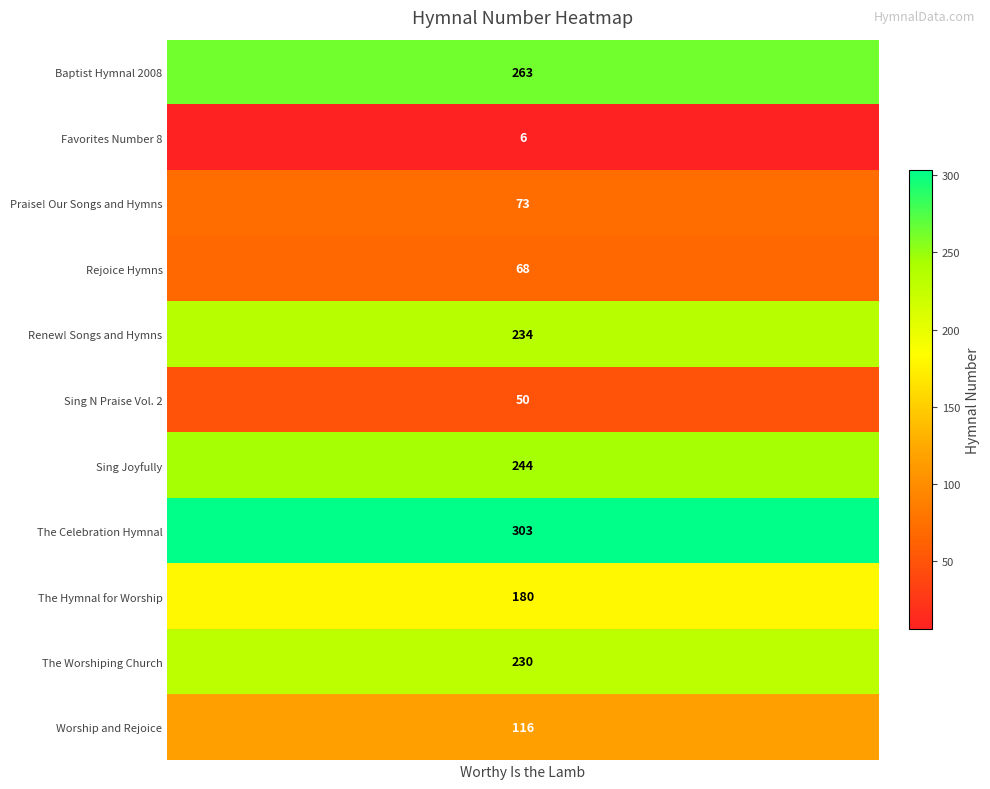

Which has a higher value, Renew! Songs and Hymns or The Hymnal for Worship?

Renew! Songs and Hymns